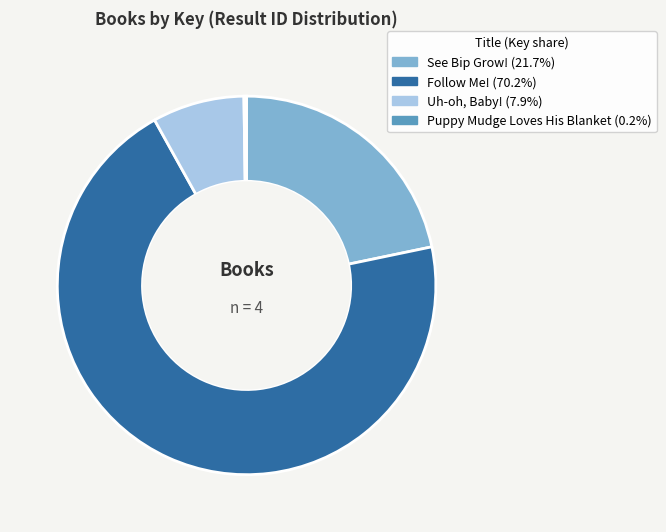

Is there a majority slice in this chart?

Yes